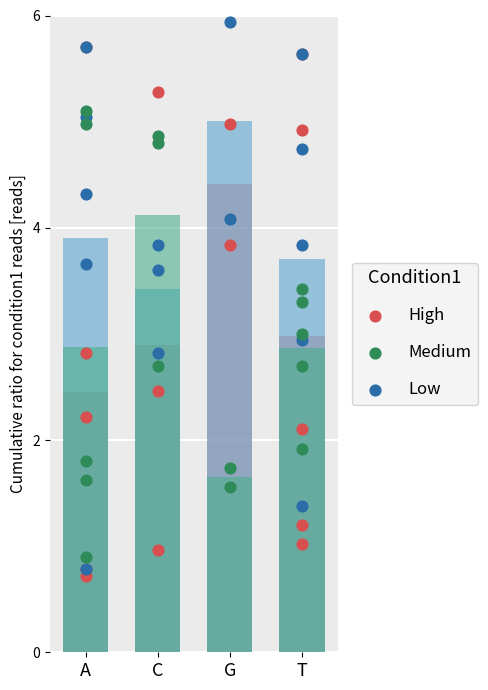

Is the value of Column1 at G greater than the value of Column2 at G?

Yes